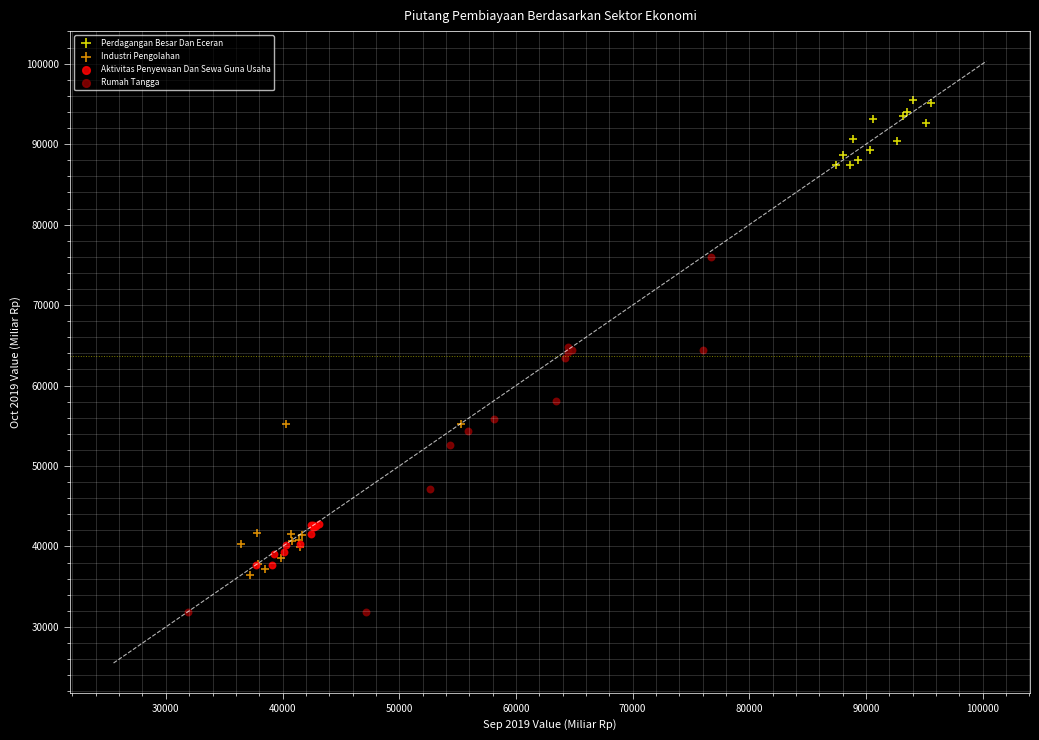

What are all the series names shown in the legend?

Perdagangan Besar Dan Eceran, Industri Pengolahan, Aktivitas Penyewaan Dan Sewa Guna Usaha, Rumah Tangga